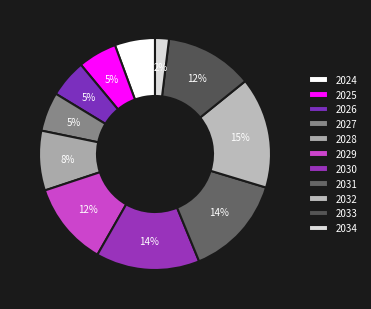

How many slices are in this pie chart?

11